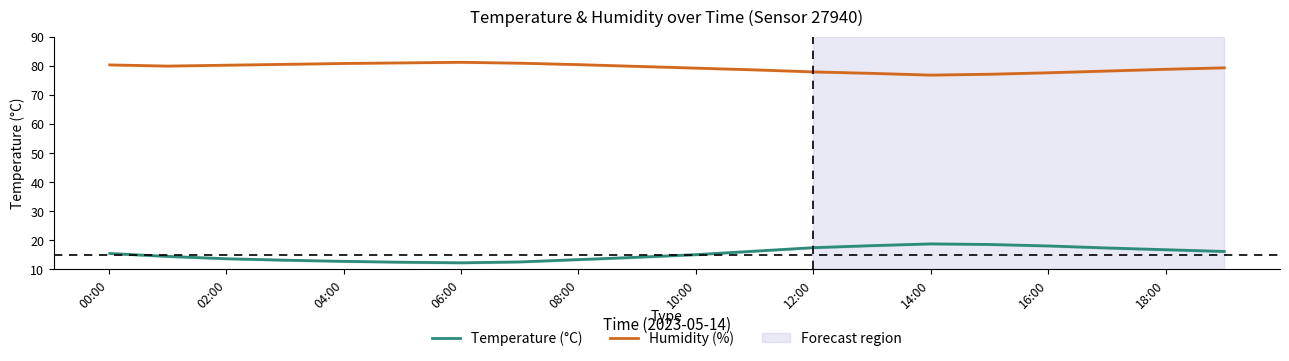

The value of Temperature (°C) at 18:00 is 16.8. True or false?

True